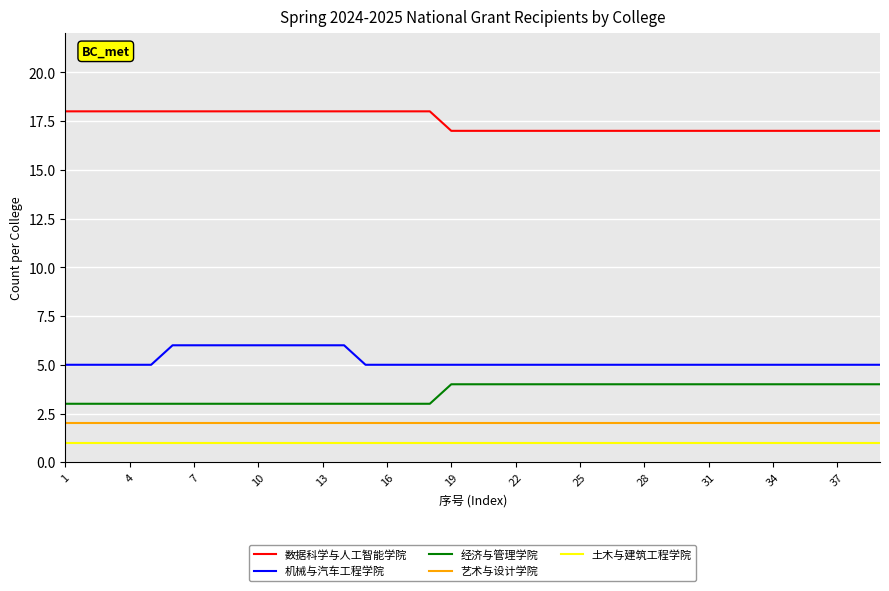

What is the maximum value shown in the chart?

18